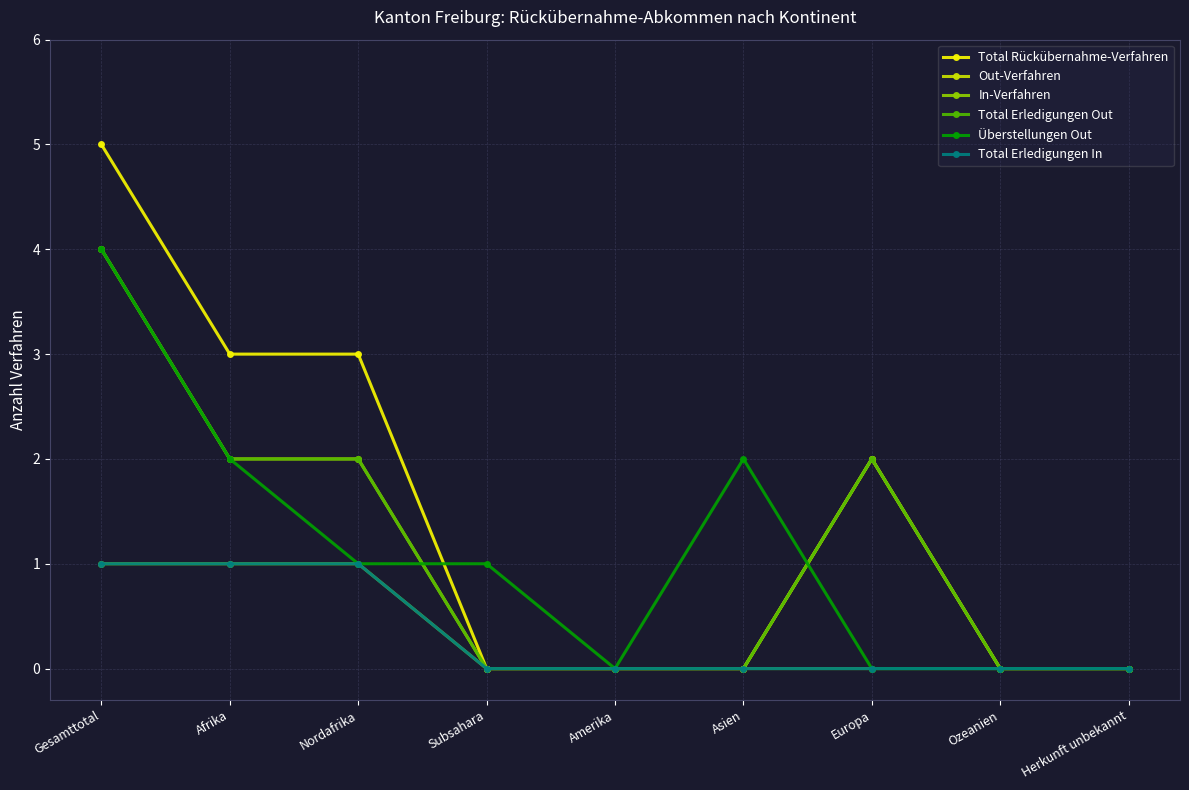

Does the chart have visible grid lines?

Yes